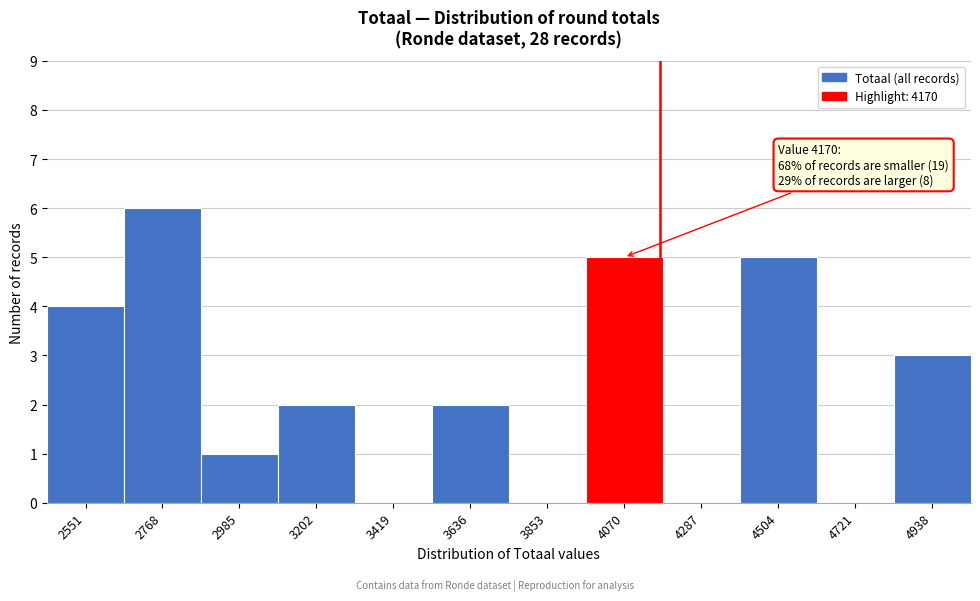

Over which range of the x-axis is the bar tallest?

2650 to 2900